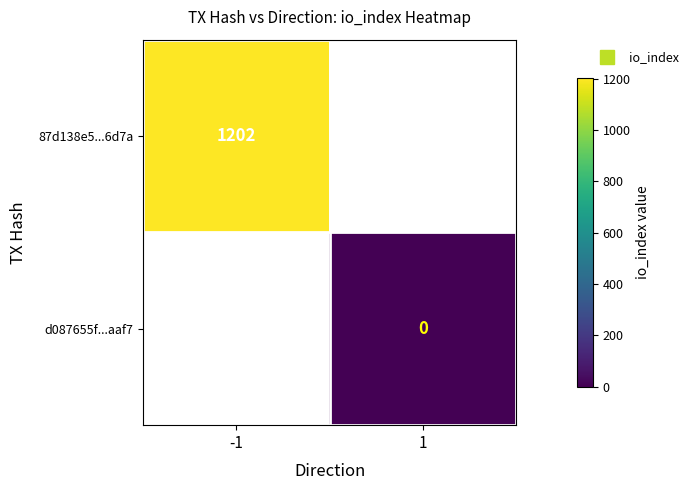

List the series in order of their peak value, highest first.

87d138e5...6d7a, d087655f...aaf7